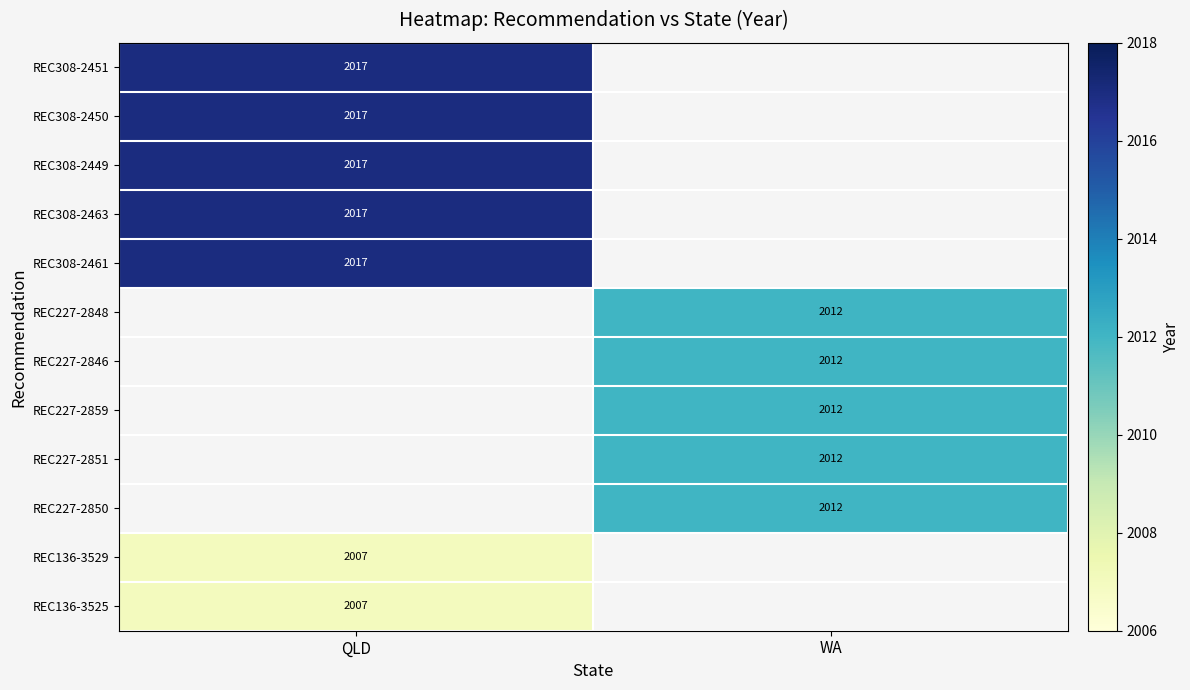

The REC308-2449 series shows 2017 at QLD. True or false?

True